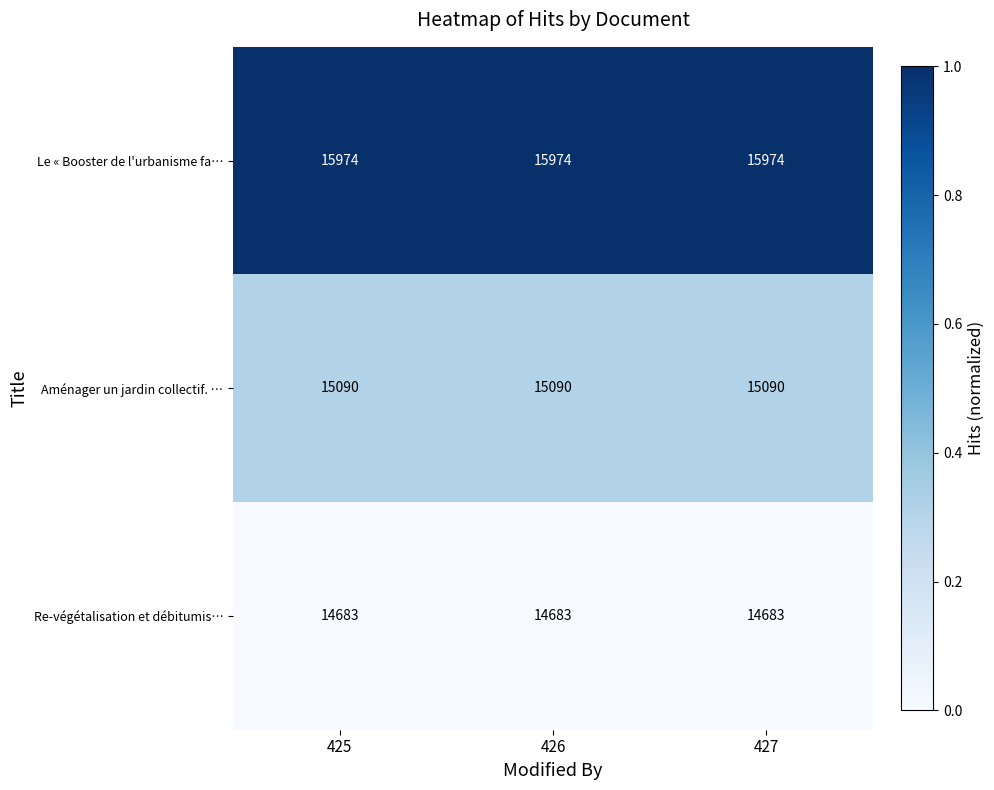

What is the total value across all series at 427?

45747